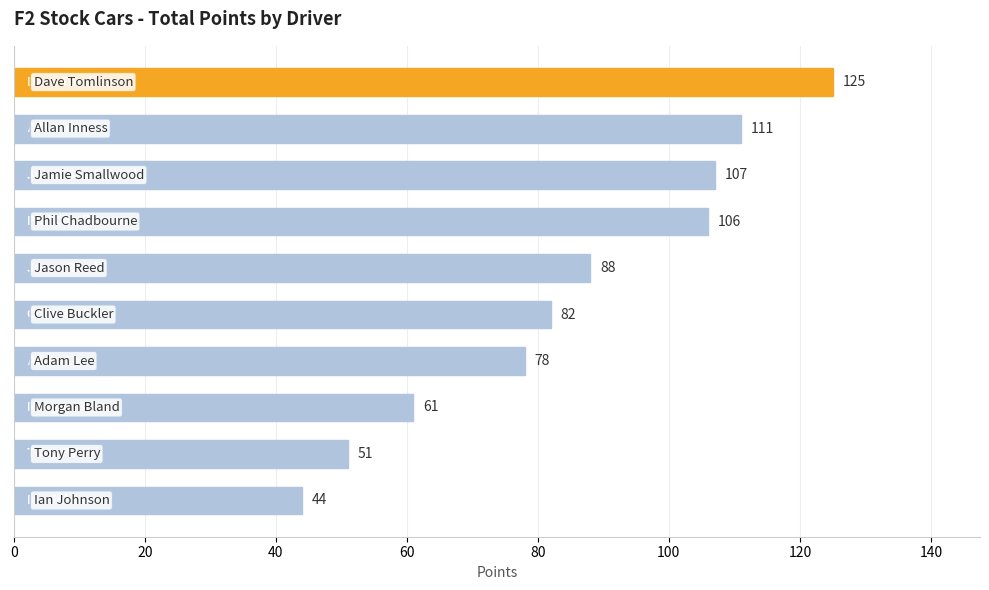

What is the minimum value shown in the chart?

44